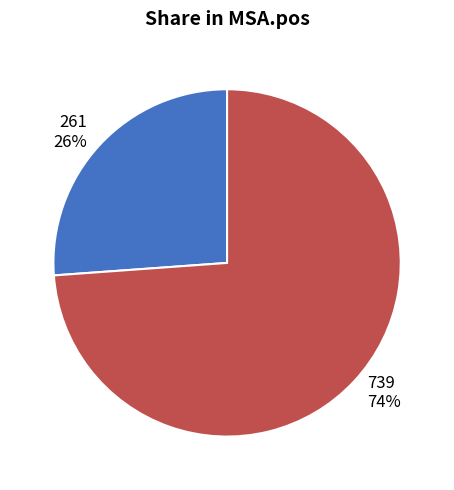

The 739 slice represents 74% of the pie. True or false?

True